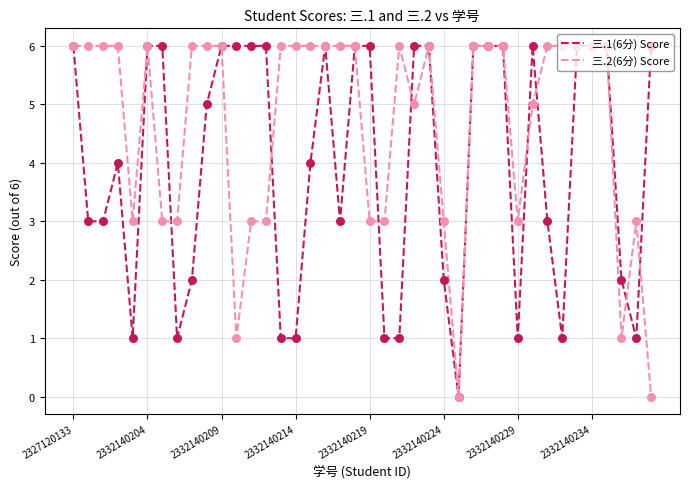

What is the maximum value shown in the chart?

6